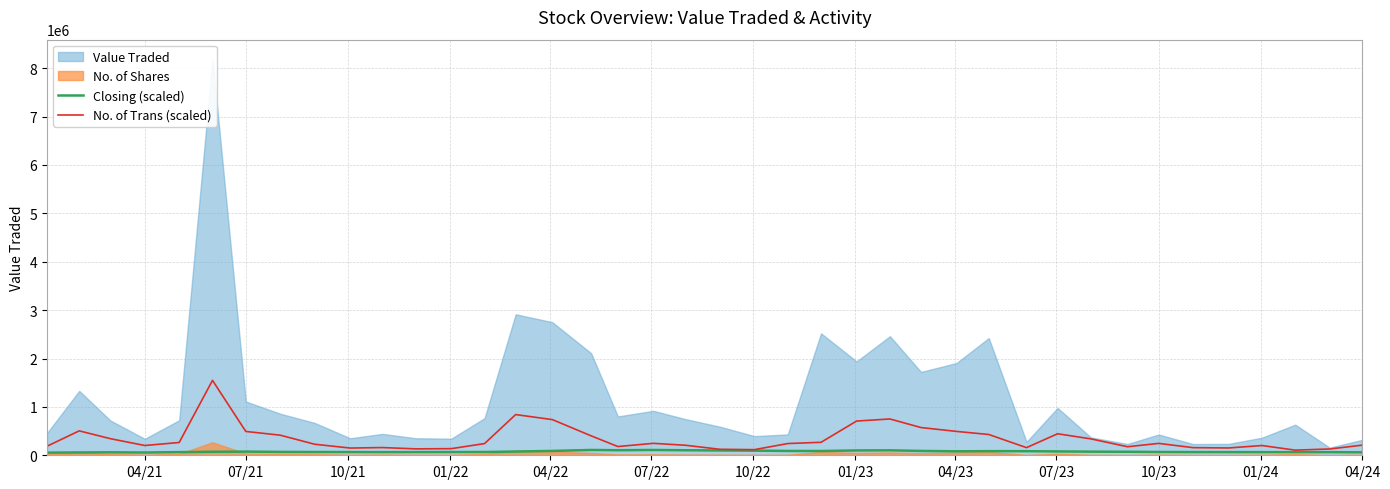

Does the chart display data point markers on the line(s)?

No